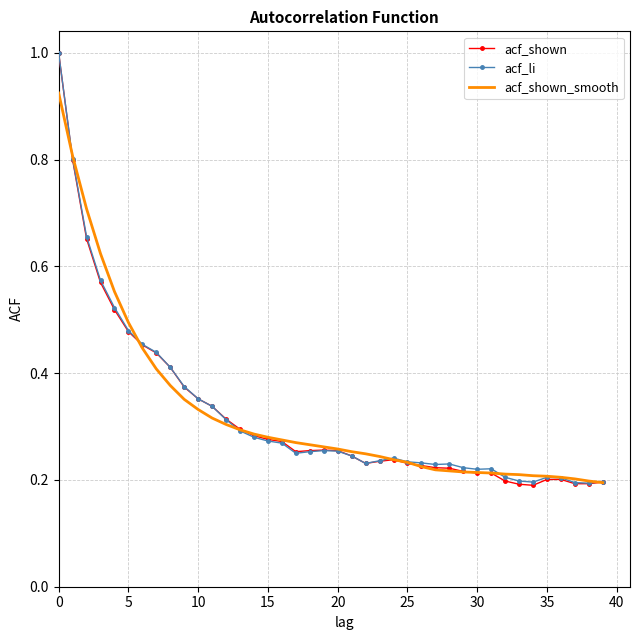

Count the acf_shown_smooth values in the range 0 to 1.

40